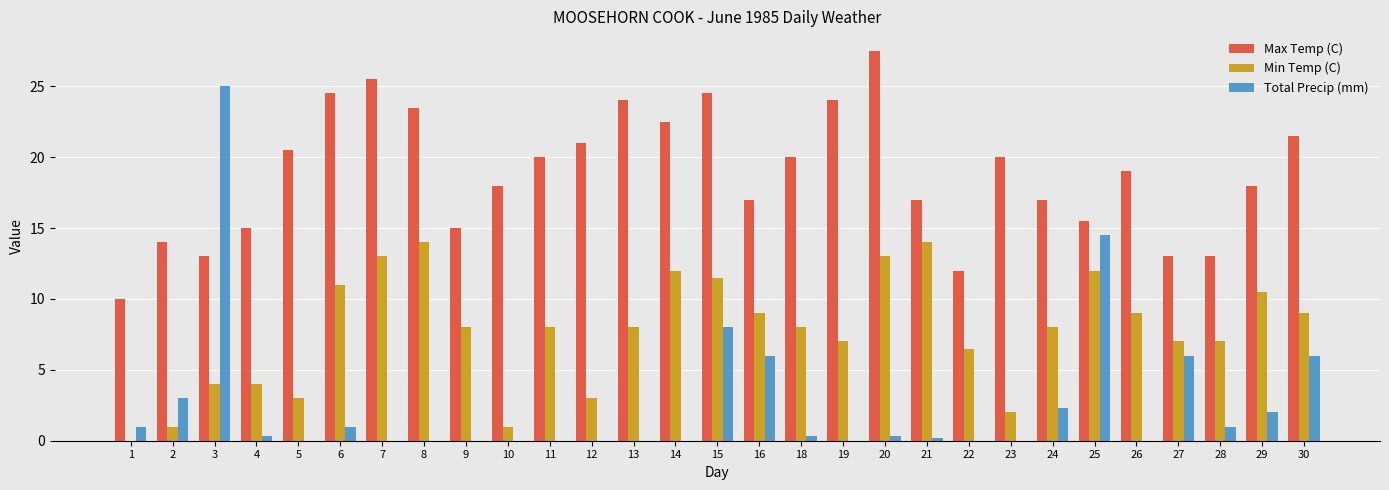

Does the chart contain stacked bars?

No